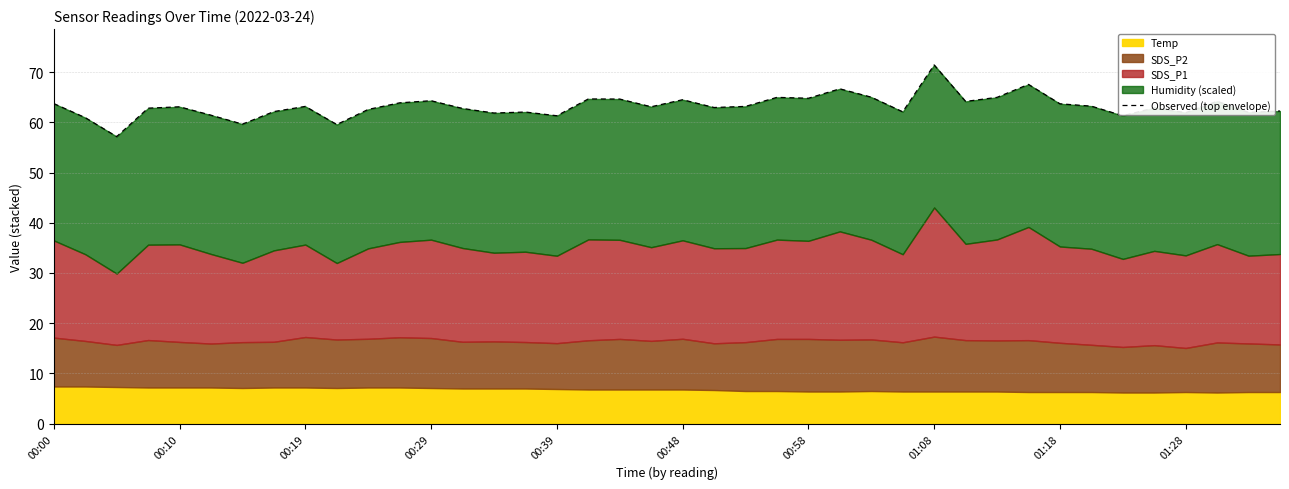

Reading left to right, list all the values displayed in this chart.

63.7	60.9	57.1	62.8	63.1	61.4	59.6	62.1	63.2	59.5	62.6	63.9	64.3	62.8	61.8	62.0	61.3	64.6	64.6	63.1	64.5	62.9	63.2	65.0	64.8	66.7	65.0	62.1	71.4	64.2	65.0	67.5	63.7	63.2	61.3	62.9	61.9	64.2	62.0	62.2